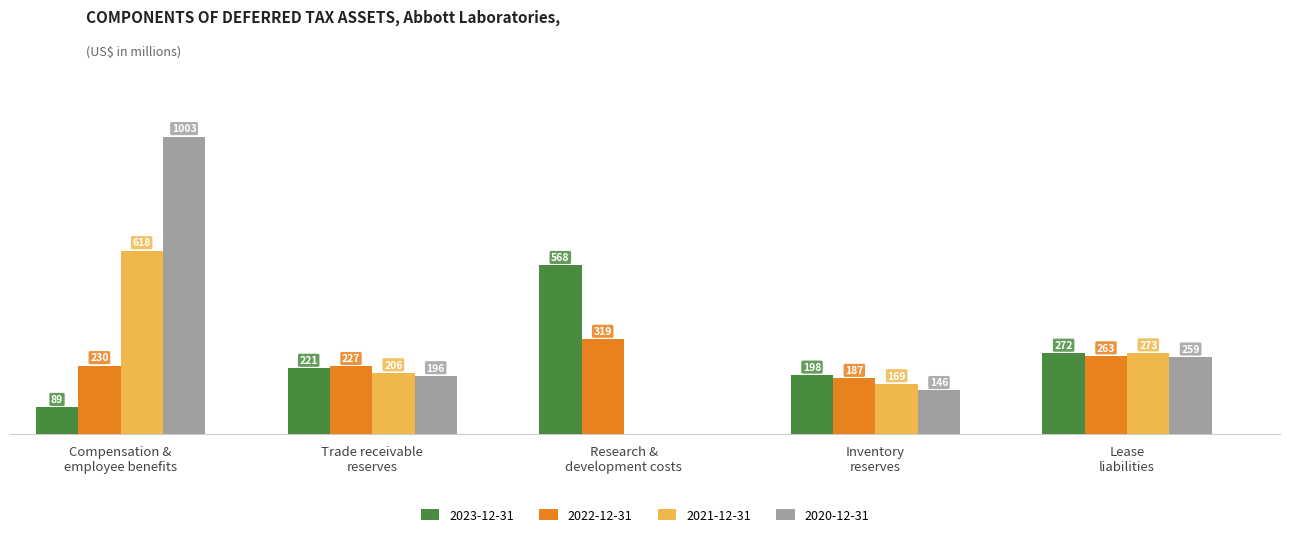

Does the chart contain stacked bars?

No